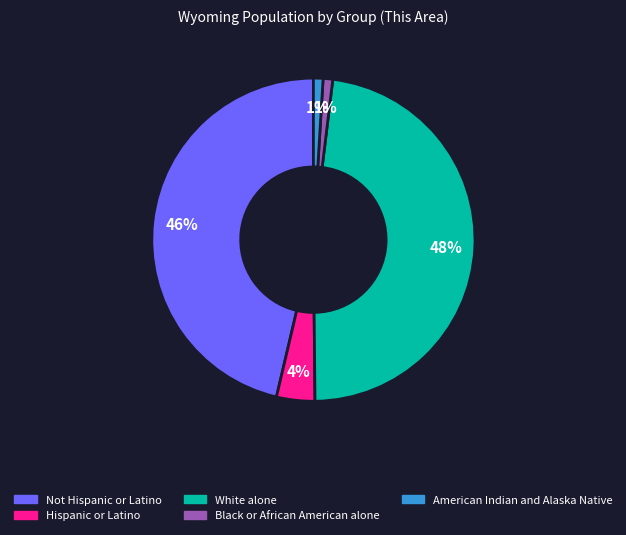

How many segments does this pie chart have?

5